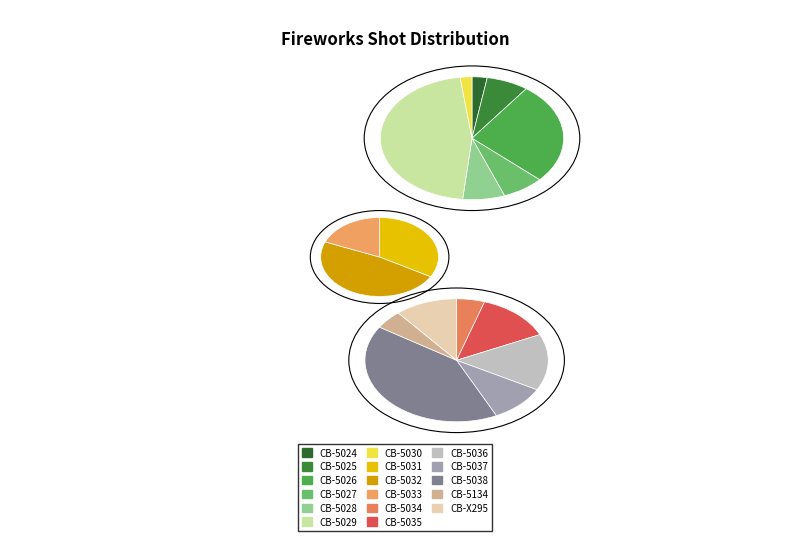

How many slices are in this pie chart?

17